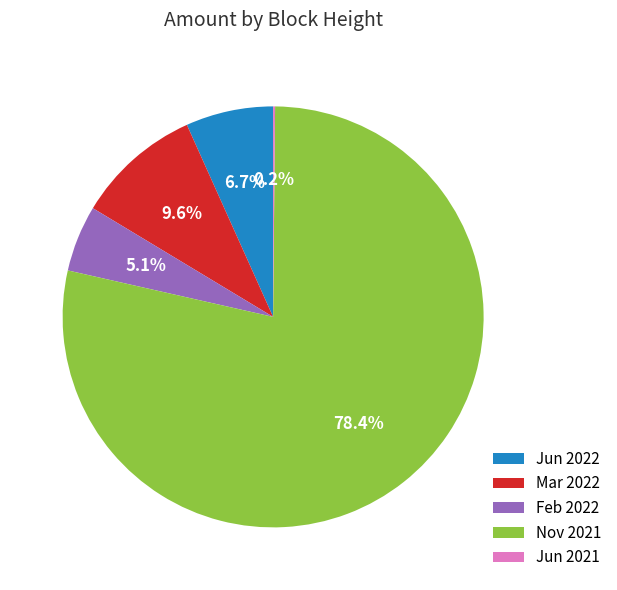

To the nearest percent, what is the average slice percentage?

20%